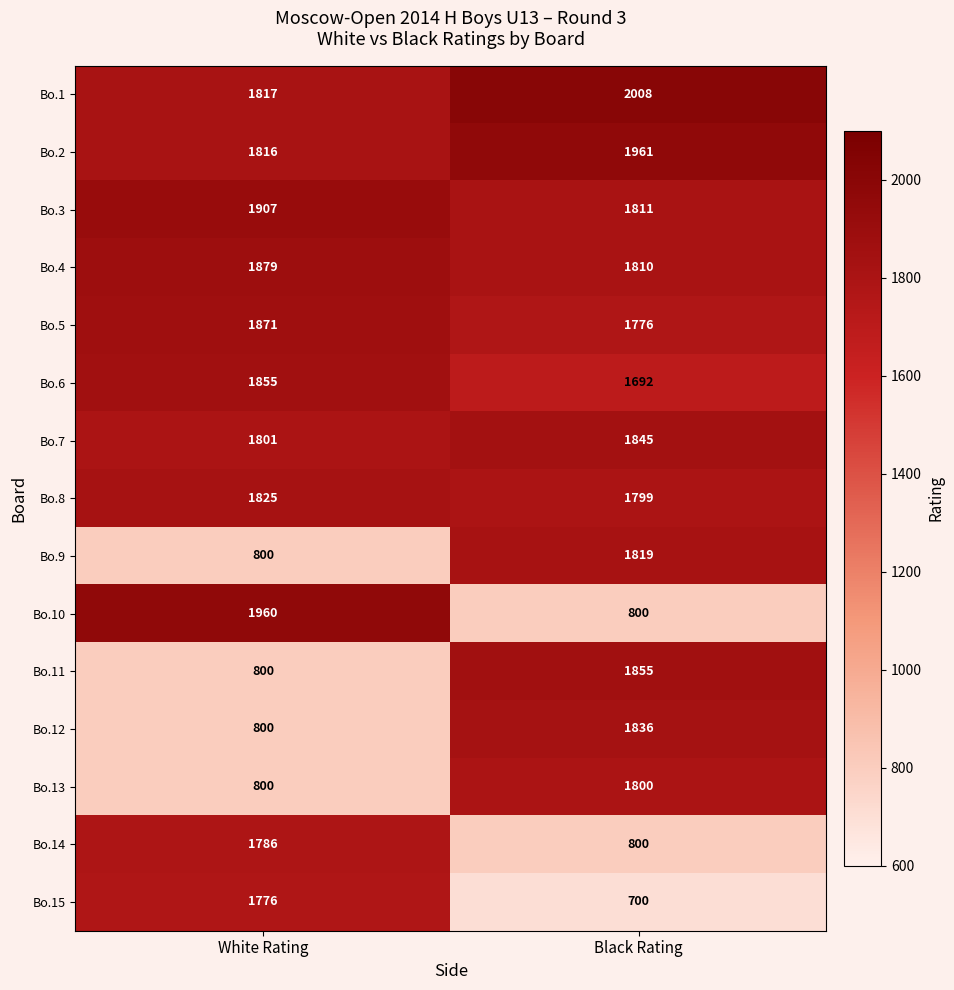

Reading left to right, list all the values displayed in this chart.

Bo.1: White Rating=1817	Black Rating=2008
Bo.2: White Rating=1816	Black Rating=1961
Bo.3: White Rating=1907	Black Rating=1811
Bo.4: White Rating=1879	Black Rating=1810
Bo.5: White Rating=1871	Black Rating=1776
Bo.6: White Rating=1855	Black Rating=1692
Bo.7: White Rating=1801	Black Rating=1845
Bo.8: White Rating=1825	Black Rating=1799
Bo.9: White Rating=800	Black Rating=1819
Bo.10: White Rating=1960	Black Rating=800
Bo.11: White Rating=800	Black Rating=1855
Bo.12: White Rating=800	Black Rating=1836
Bo.13: White Rating=800	Black Rating=1800
Bo.14: White Rating=1786	Black Rating=800
Bo.15: White Rating=1776	Black Rating=700